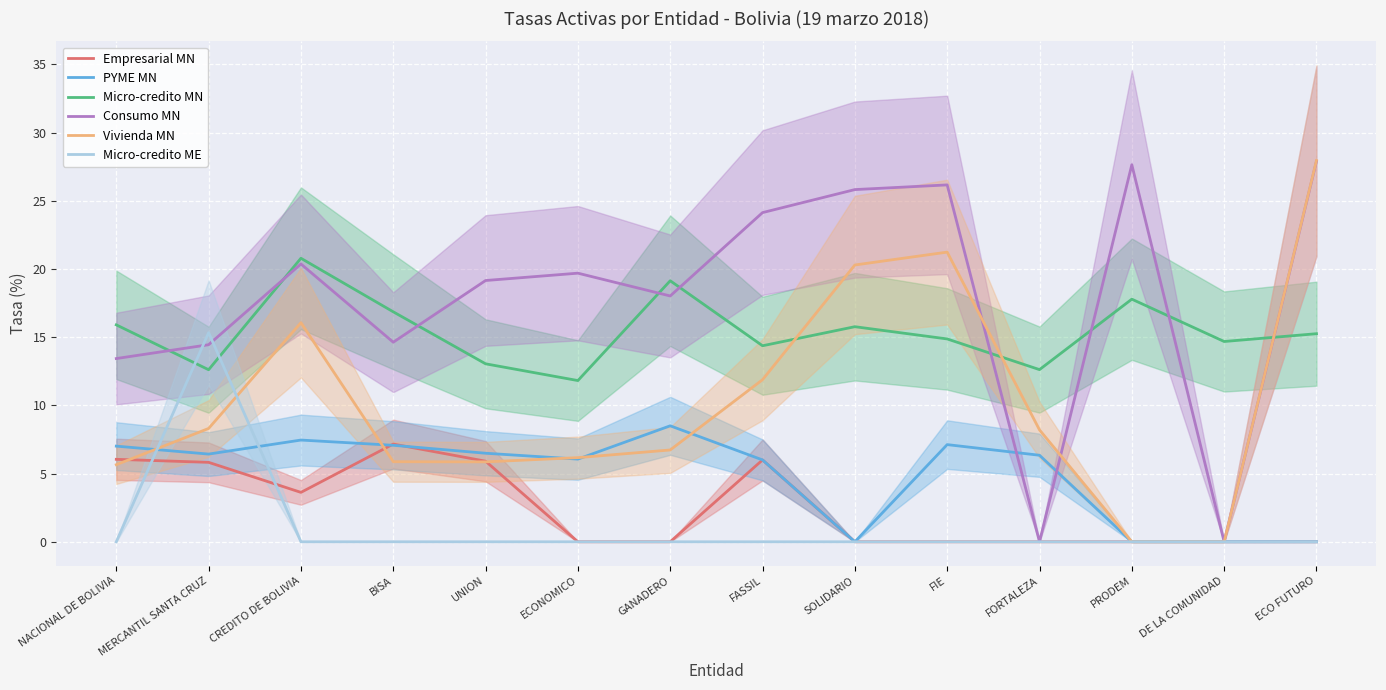

The value of Empresarial MN at FASSIL is 9.5. True or false?

False